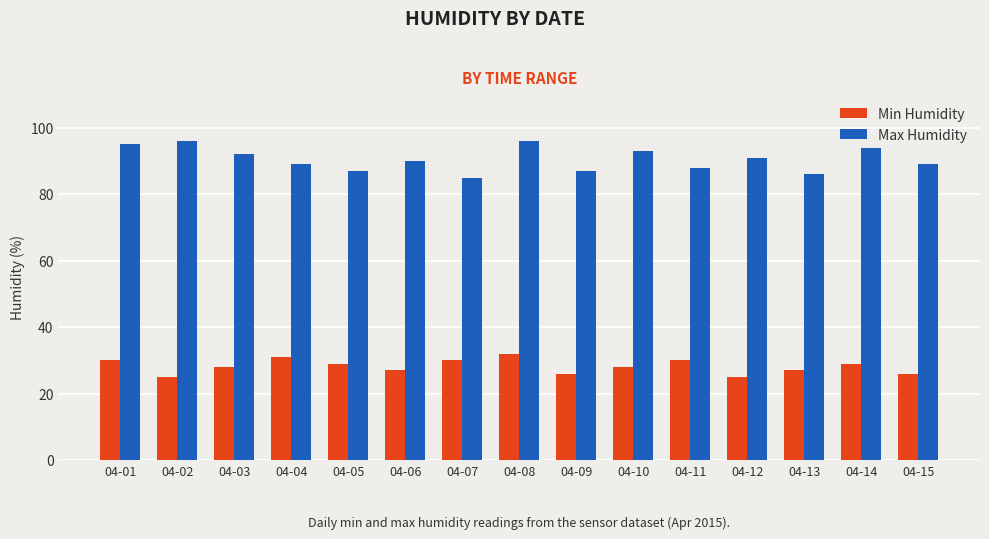

The value of Min Humidity at 04-08 is 32. True or false?

True